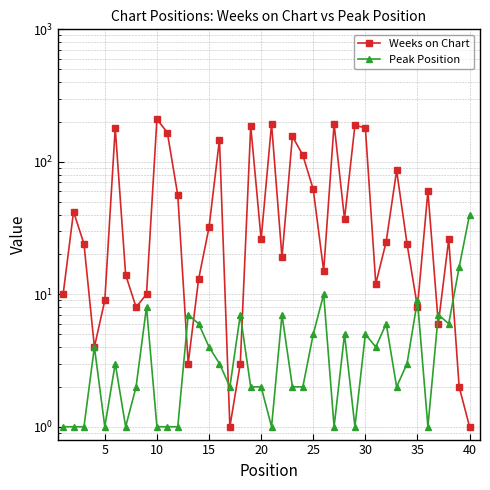

Does the chart display data point markers on the line(s)?

Yes